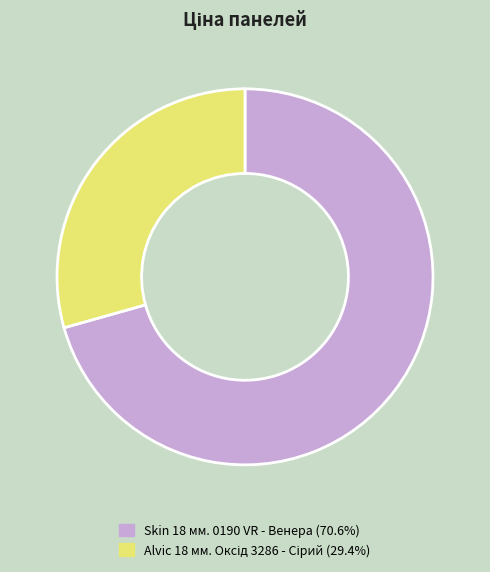

How many slices are in this pie chart?

2